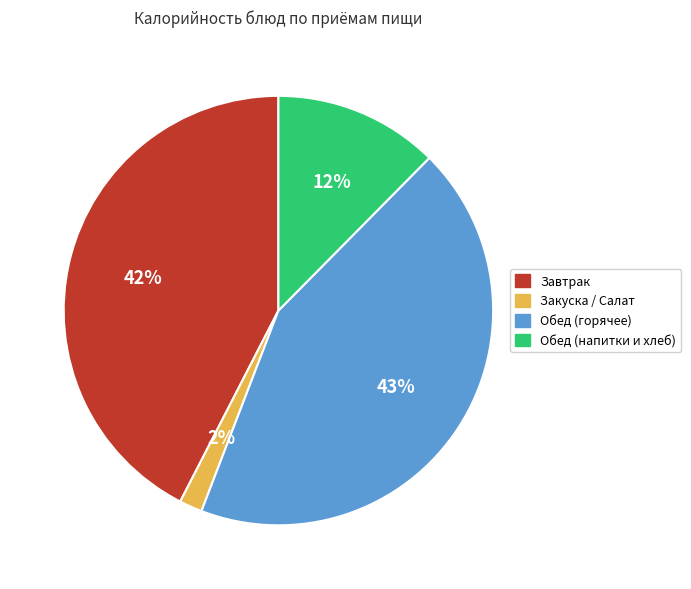

Is the sum of Обед (напитки и хлеб) and Завтрак greater than half?

Yes